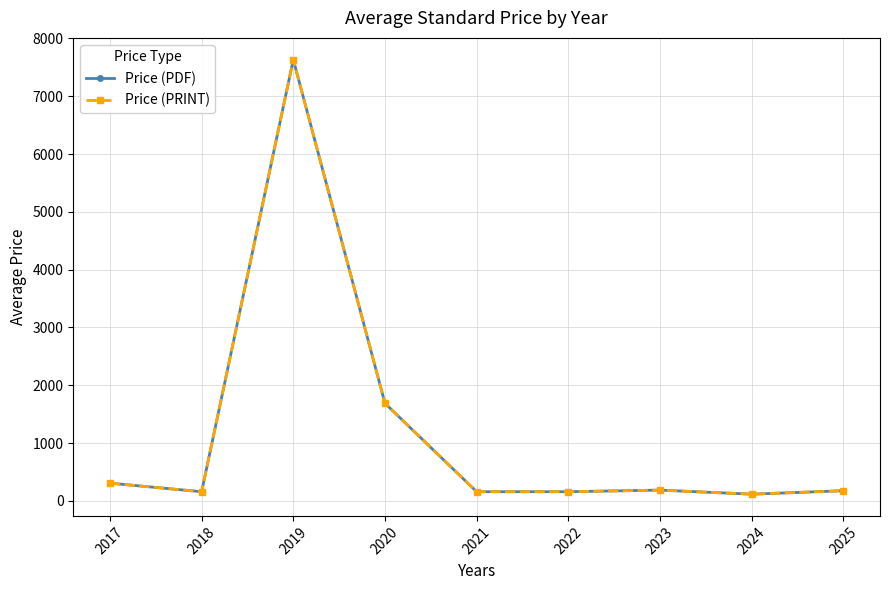

Which has a higher value, 2022 or 2024?

2022